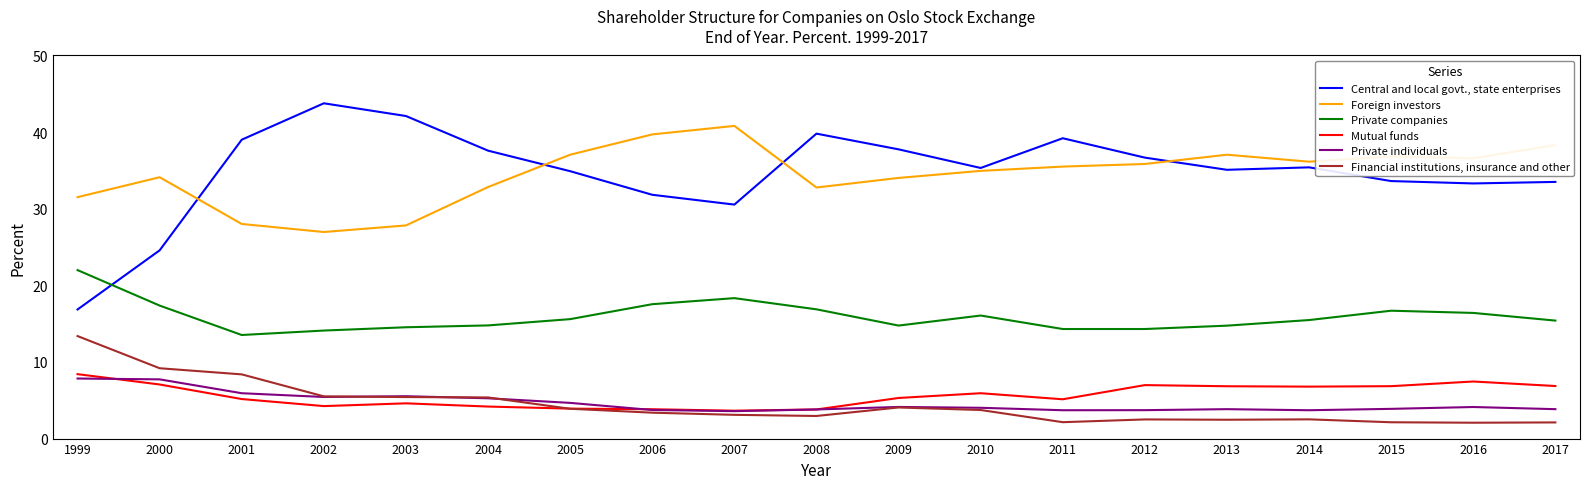

At how many categories does at least one series exceed 11?

19